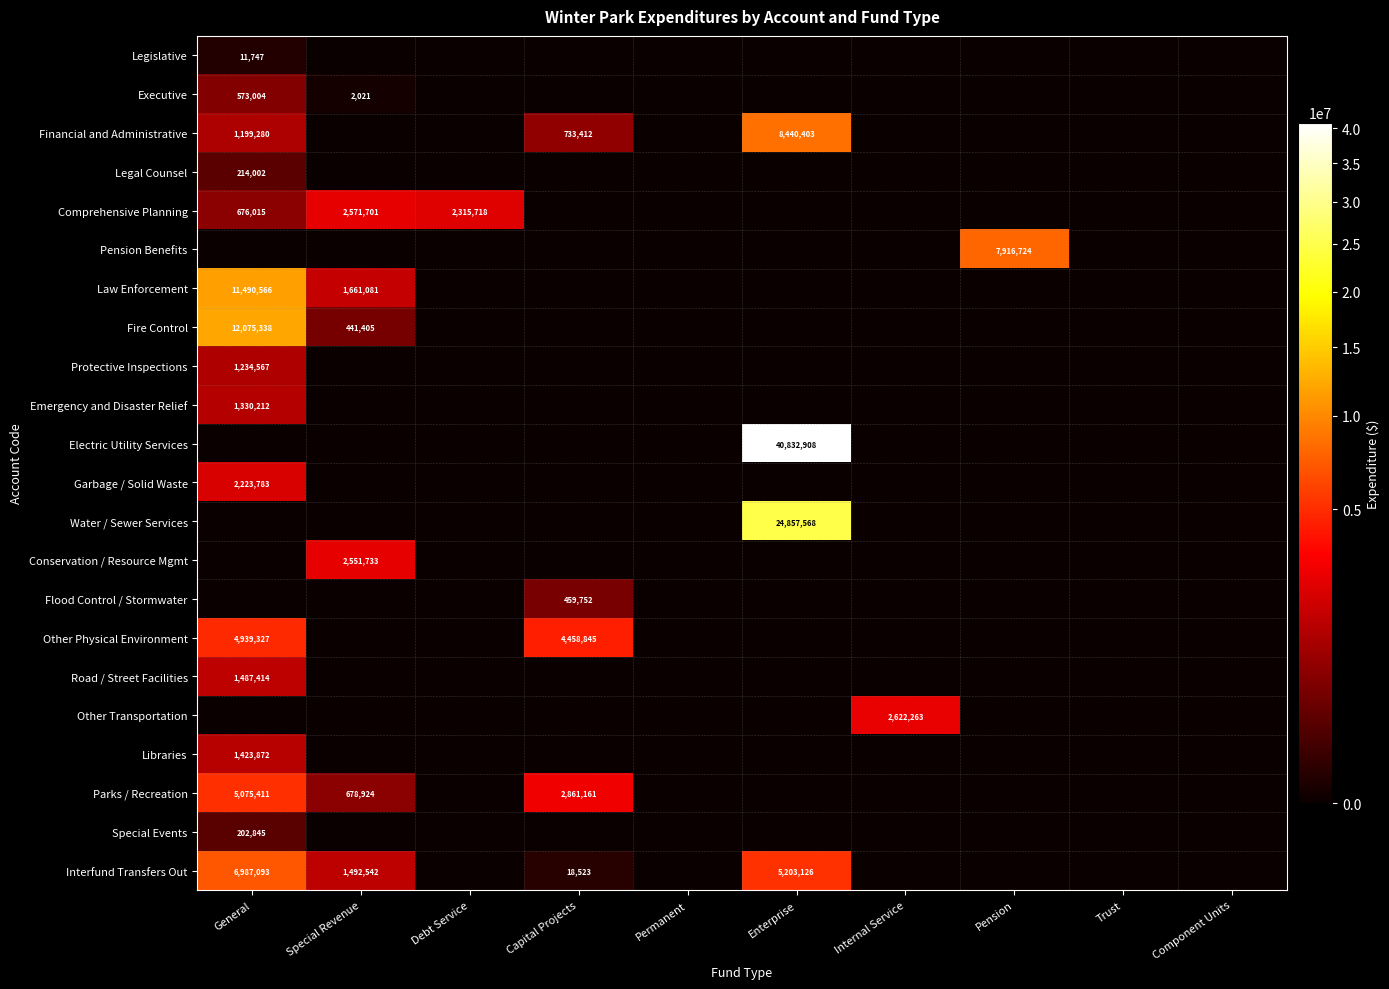

How many data points does each series have?

10